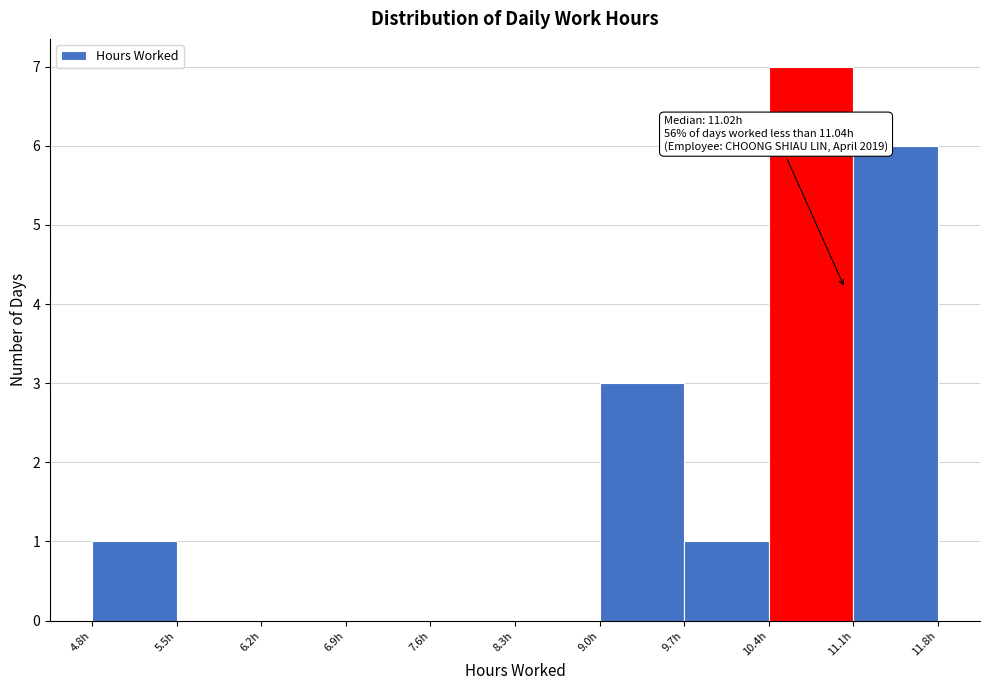

Which range on the x-axis has the tallest bar?

10.4 to 11.1